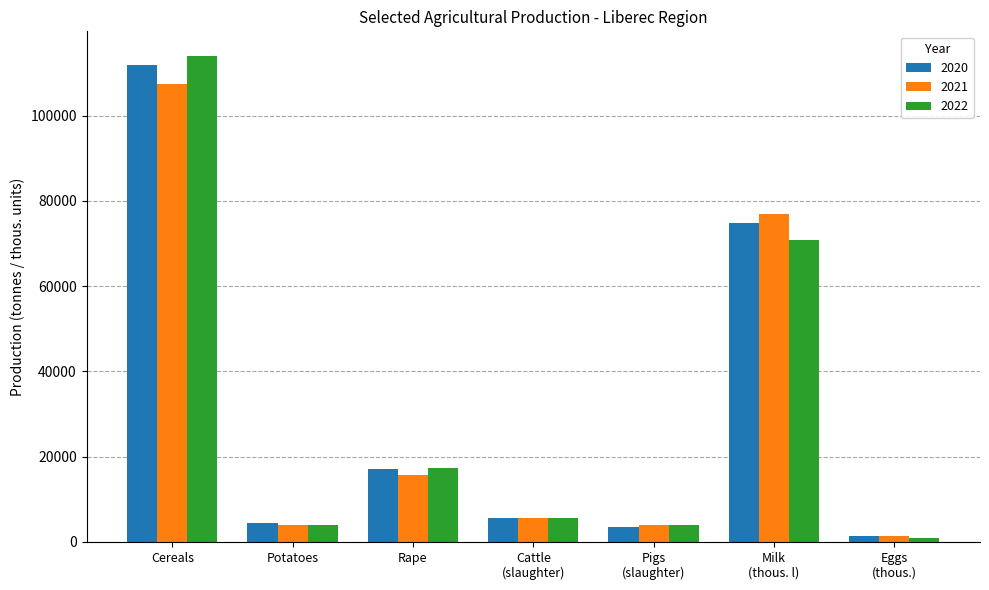

What is the sum of the 2020 values at Eggs
(thous.) and Potatoes?

5784.0